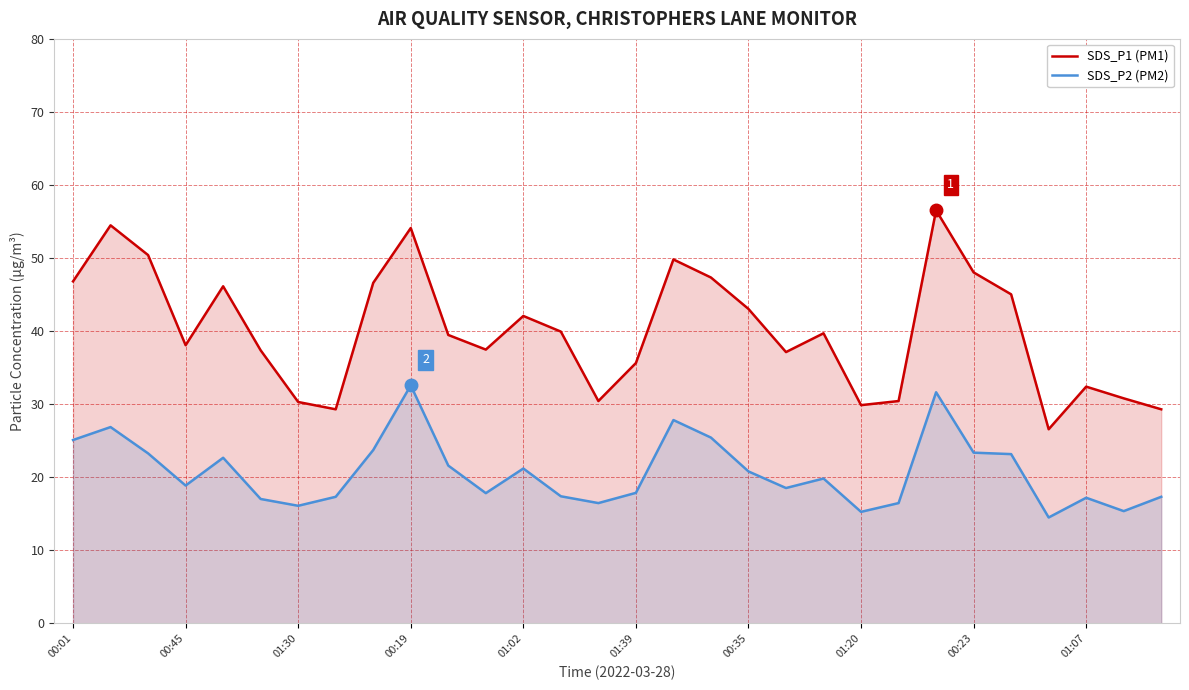

List the series in order of their peak value, lowest first.

SDS_P2 (PM2), SDS_P1 (PM1)